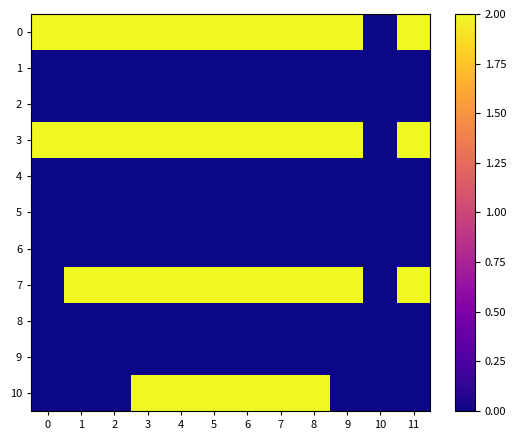

Reading right to left, extract all data points from this chart.

0: 11=2	10=0	9=2	8=2	7=2	6=2	5=2	4=2	3=2	2=2	1=2	0=2
1: 11=0	10=0	9=0	8=0	7=0	6=0	5=0	4=0	3=0	2=0	1=0	0=0
2: 11=0	10=0	9=0	8=0	7=0	6=0	5=0	4=0	3=0	2=0	1=0	0=0
3: 11=2	10=0	9=2	8=2	7=2	6=2	5=2	4=2	3=2	2=2	1=2	0=2
4: 11=0	10=0	9=0	8=0	7=0	6=0	5=0	4=0	3=0	2=0	1=0	0=0
5: 11=0	10=0	9=0	8=0	7=0	6=0	5=0	4=0	3=0	2=0	1=0	0=0
6: 11=0	10=0	9=0	8=0	7=0	6=0	5=0	4=0	3=0	2=0	1=0	0=0
7: 11=2	10=0	9=2	8=2	7=2	6=2	5=2	4=2	3=2	2=2	1=2	0=0
8: 11=0	10=0	9=0	8=0	7=0	6=0	5=0	4=0	3=0	2=0	1=0	0=0
9: 11=0	10=0	9=0	8=0	7=0	6=0	5=0	4=0	3=0	2=0	1=0	0=0
10: 11=0	10=0	9=0	8=2	7=2	6=2	5=2	4=2	3=2	2=0	1=0	0=0